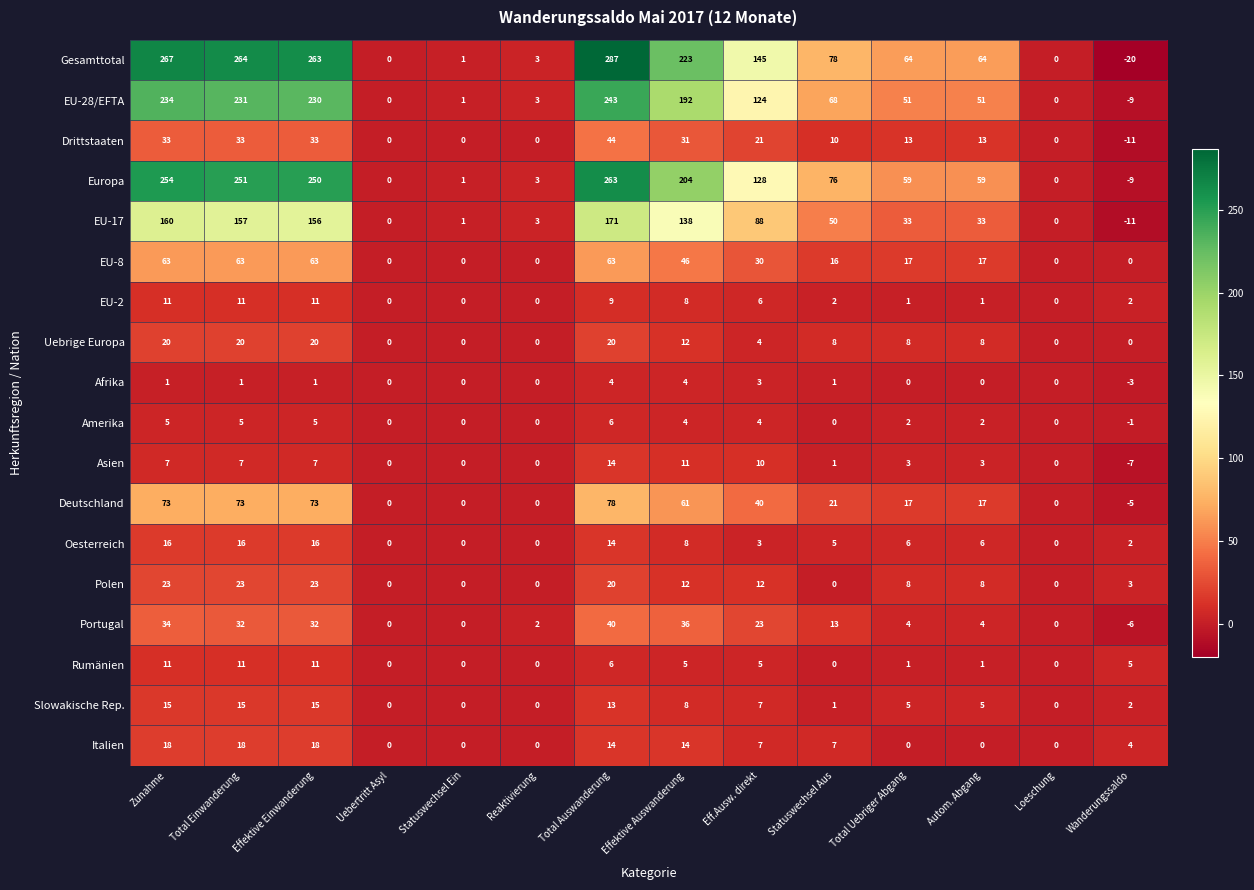

What is the sum of all Rumänien values?

56